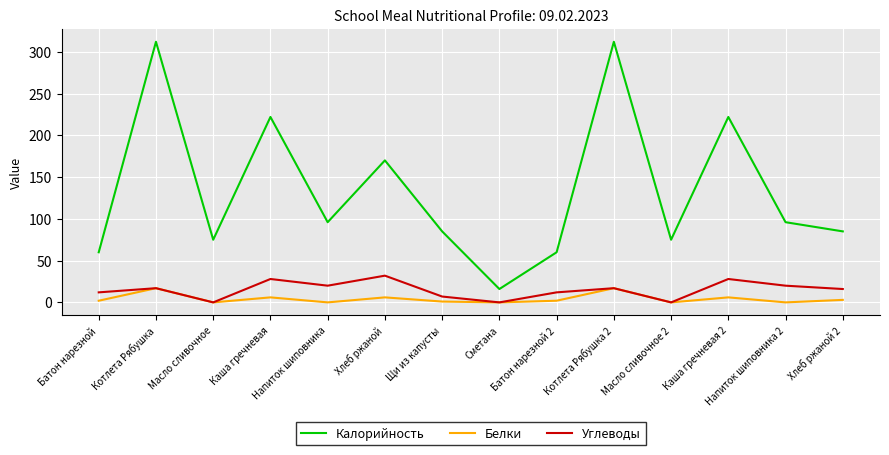

Between Масло сливочное and Сметана, which series saw the biggest shift?

Калорийность